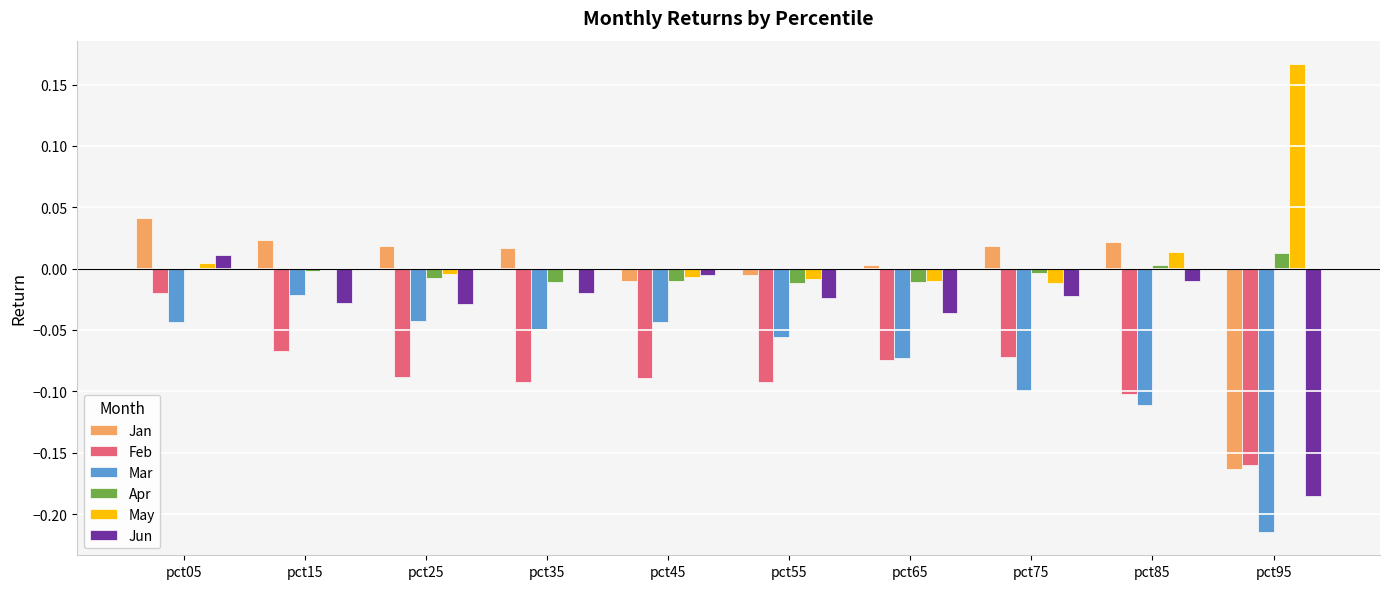

What is the sum of all Mar values?

-0.8